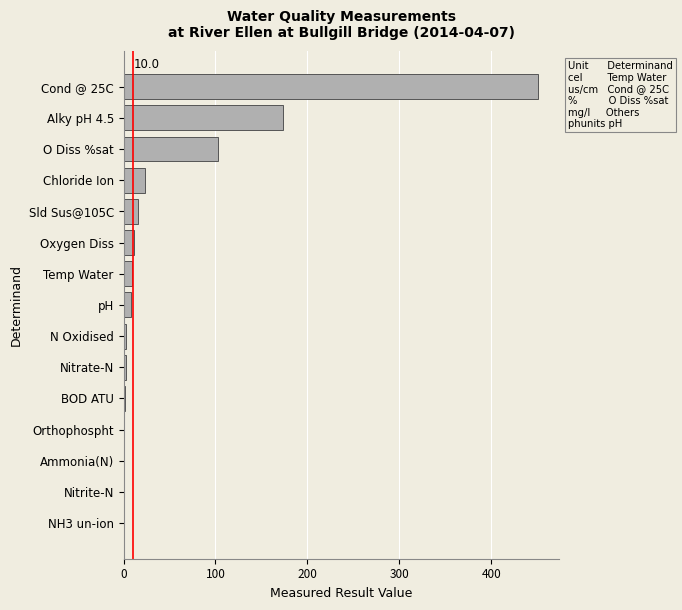

Between Cond @ 25C and Oxygen Diss, which is larger?

Cond @ 25C